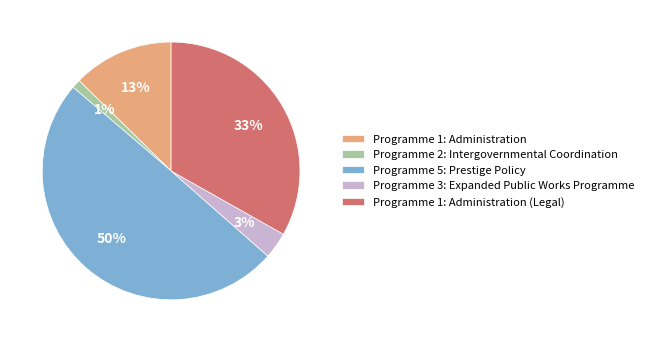

Does Programme 1: Administration represent more than half of the total?

No